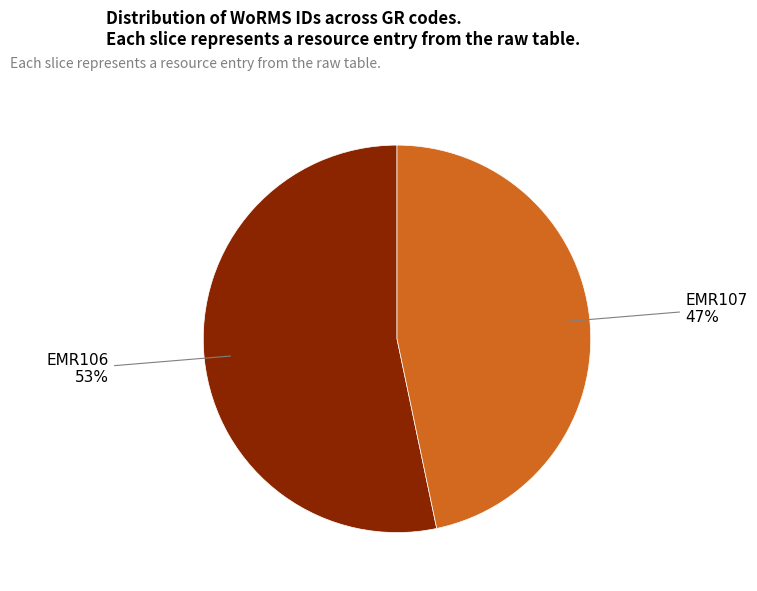

To the nearest percent, what portion does EMR106 represent?

53%